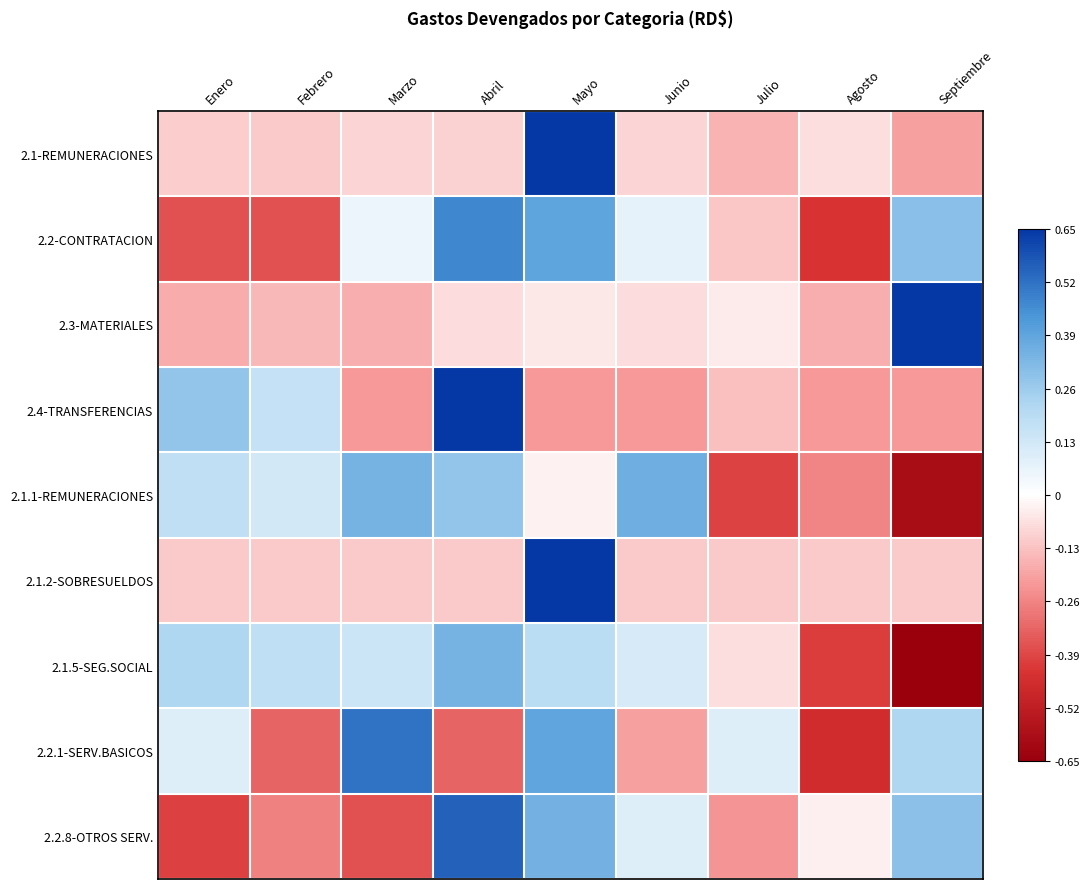

List the series in order of their peak value, lowest first.

2.1.5-SEG.SOCIAL, 2.1.1-REMUNERACIONES, 2.2-CONTRATACION, 2.2.1-SERV.BASICOS, 2.2.8-OTROS SERV., 2.1-REMUNERACIONES, 2.3-MATERIALES, 2.4-TRANSFERENCIAS, 2.1.2-SOBRESUELDOS